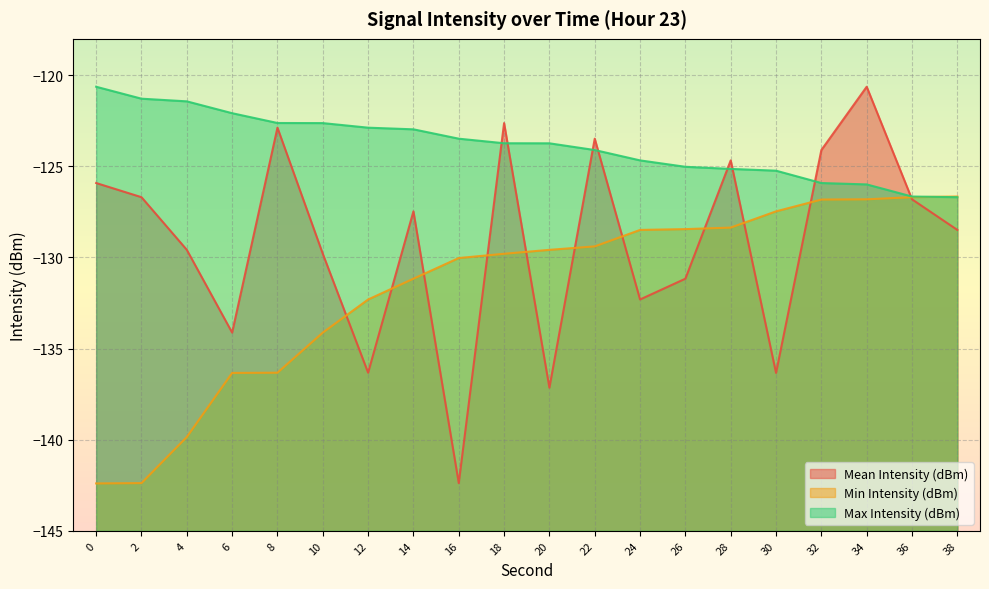

Reading left to right, extract all data points from this chart.

Mean Intensity (dBm): -125.9	-126.7	-129.6	-134.1	-122.9	-129.8	-136.3	-127.5	-142.4	-122.6	-137.1	-123.5	-132.3	-131.2	-124.7	-136.3	-124.1	-120.6	-126.8	-128.5
Min Intensity (dBm): -142.4	-142.4	-139.9	-136.3	-136.3	-134.1	-132.3	-131.2	-130.0	-129.8	-129.6	-129.4	-128.5	-128.4	-128.4	-127.5	-126.8	-126.8	-126.7	-126.7
Max Intensity (dBm): -120.6	-121.3	-121.4	-122.1	-122.6	-122.6	-122.9	-123.0	-123.5	-123.7	-123.7	-124.1	-124.7	-125.0	-125.1	-125.2	-125.9	-126.0	-126.7	-126.7